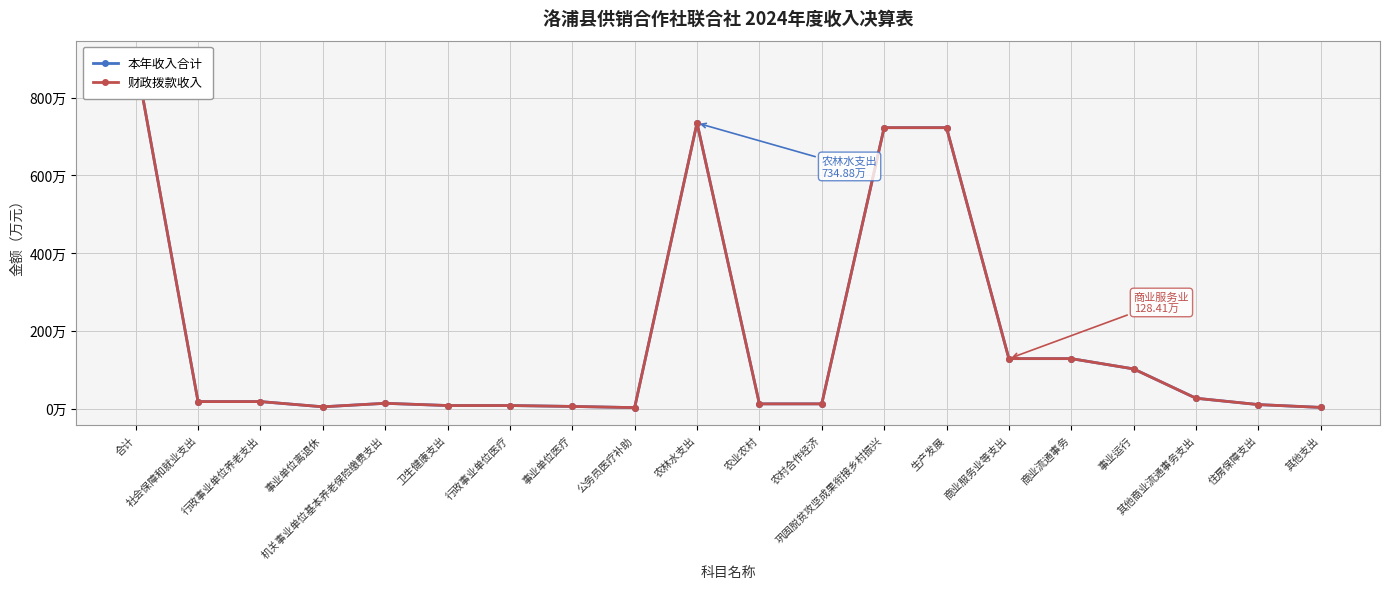

Which series has the widest spread of values?

本年收入合计